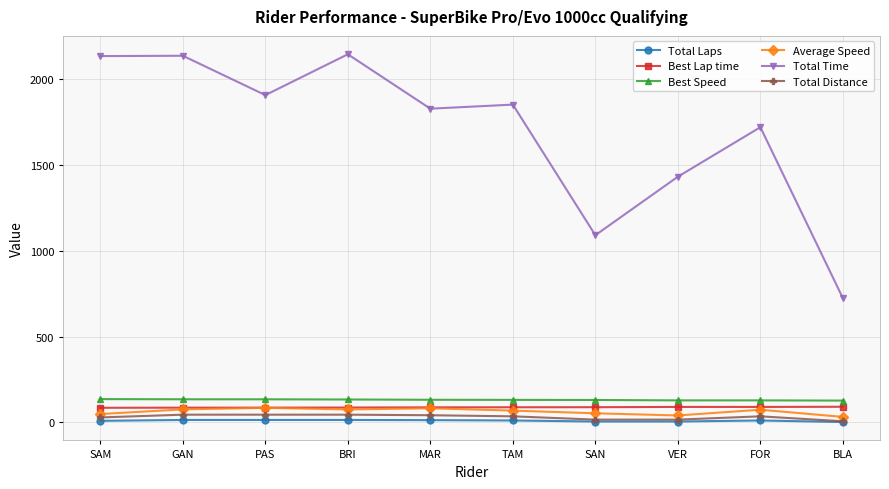

The value of Best Speed at TAM is 131.0. True or false?

True